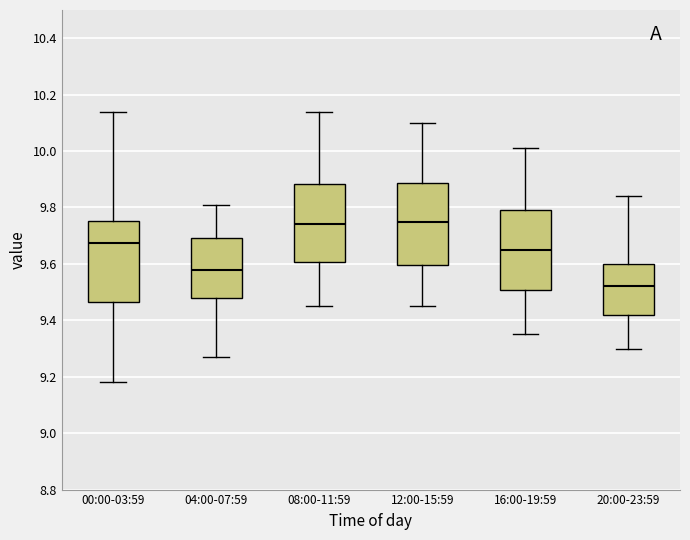

Reading left to right, read every box against the y-axis: the position of its median line, the range the box covers, and the ends of its whiskers. The values are not printed on the chart, so give them approximately, as read against the axis.

00:00-03:59: median 9.68, box 9.46 to 9.76, whiskers 9.18 to 10.14
04:00-07:59: median 9.58, box 9.48 to 9.70, whiskers 9.28 to 9.82
08:00-11:59: median 9.74, box 9.60 to 9.88, whiskers 9.46 to 10.14
12:00-15:59: median 9.76, box 9.60 to 9.88, whiskers 9.46 to 10.10
16:00-19:59: median 9.66, box 9.50 to 9.80, whiskers 9.36 to 10.02
20:00-23:59: median 9.52, box 9.42 to 9.60, whiskers 9.30 to 9.84